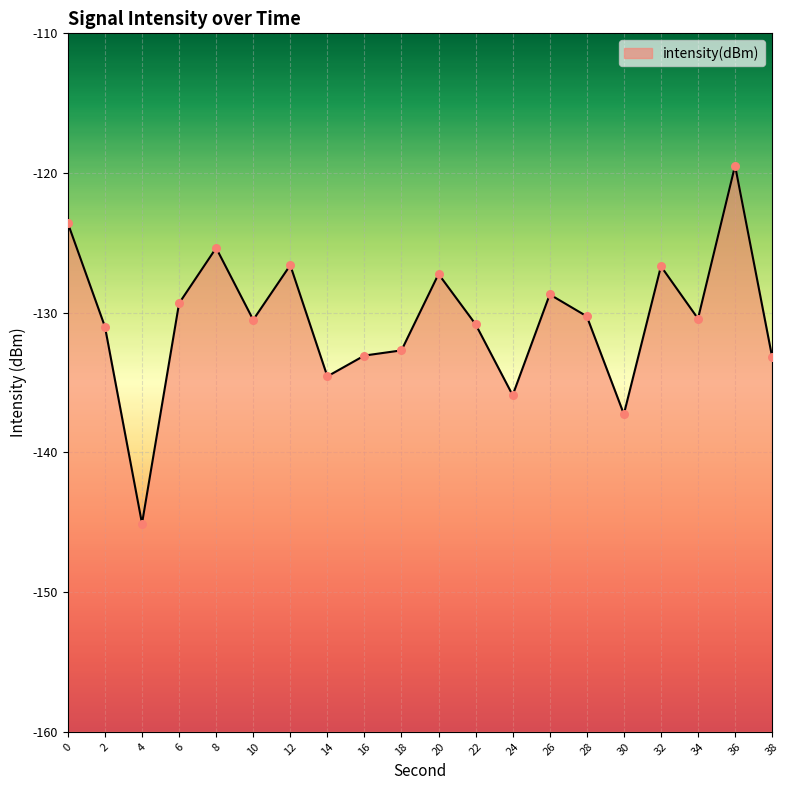

What is the change in value from 10 to 38?

-2.7